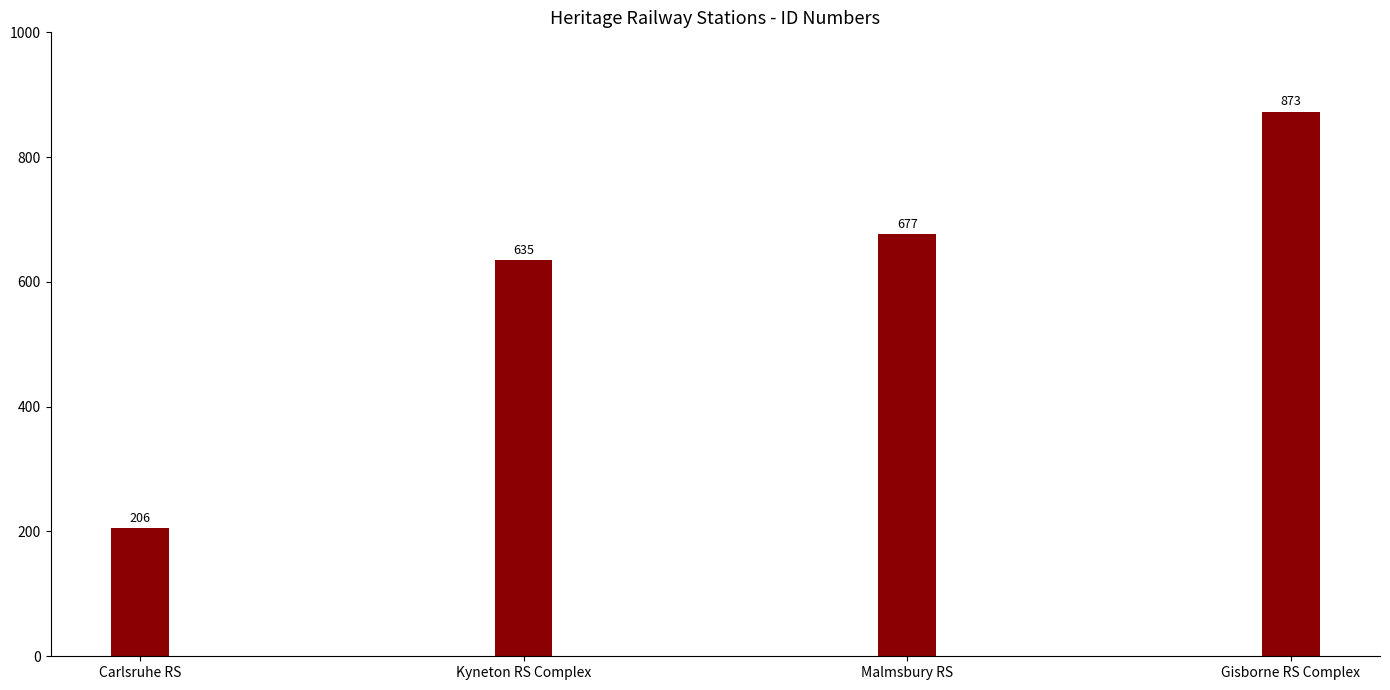

Which category has the highest value across all series?

Gisborne RS Complex